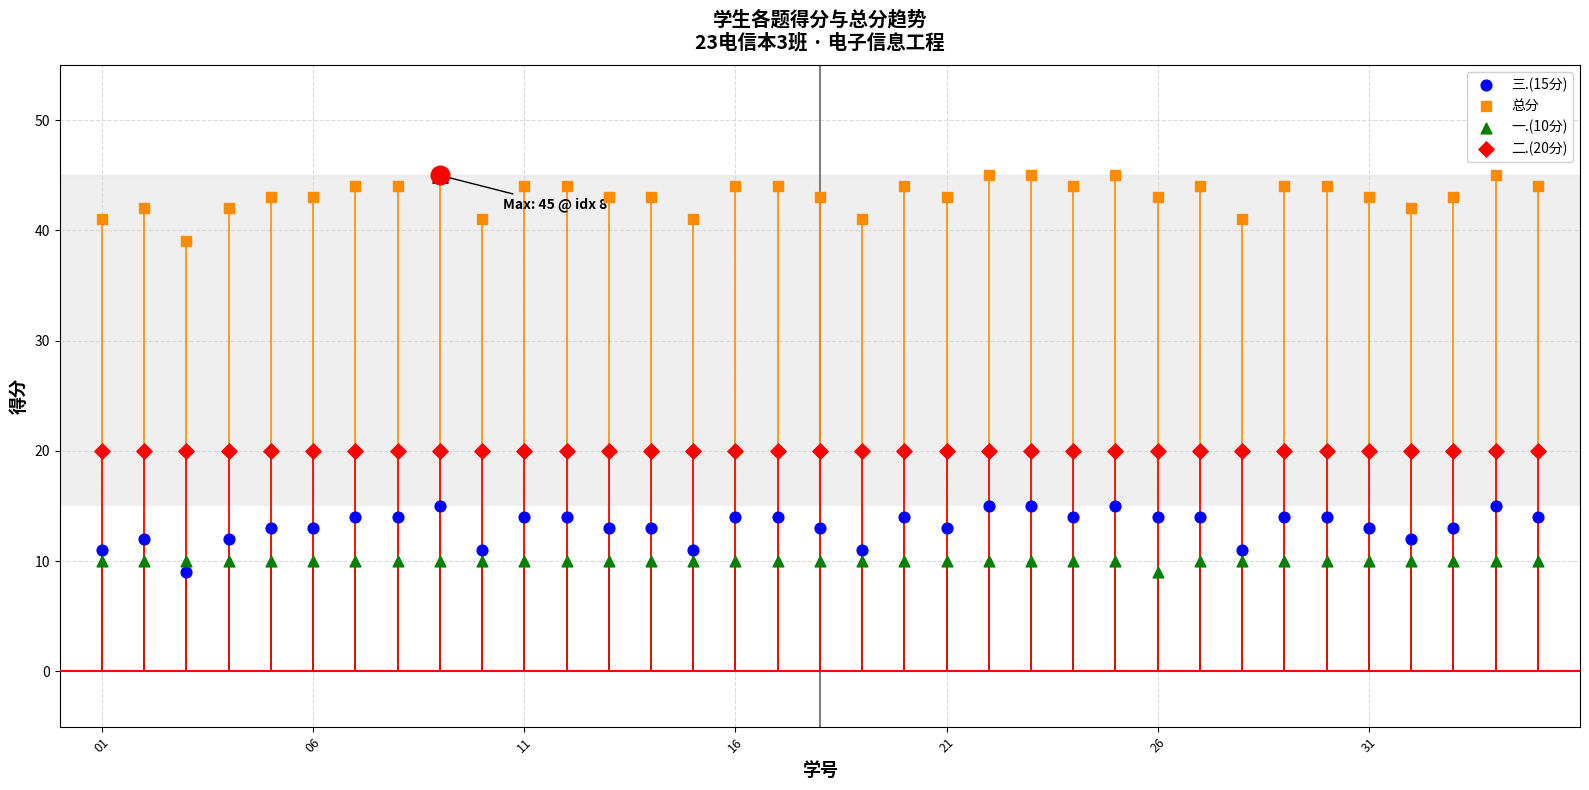

Is the value of 一.(10分) at 12 greater than the value of 三.(15分) at 18?

No